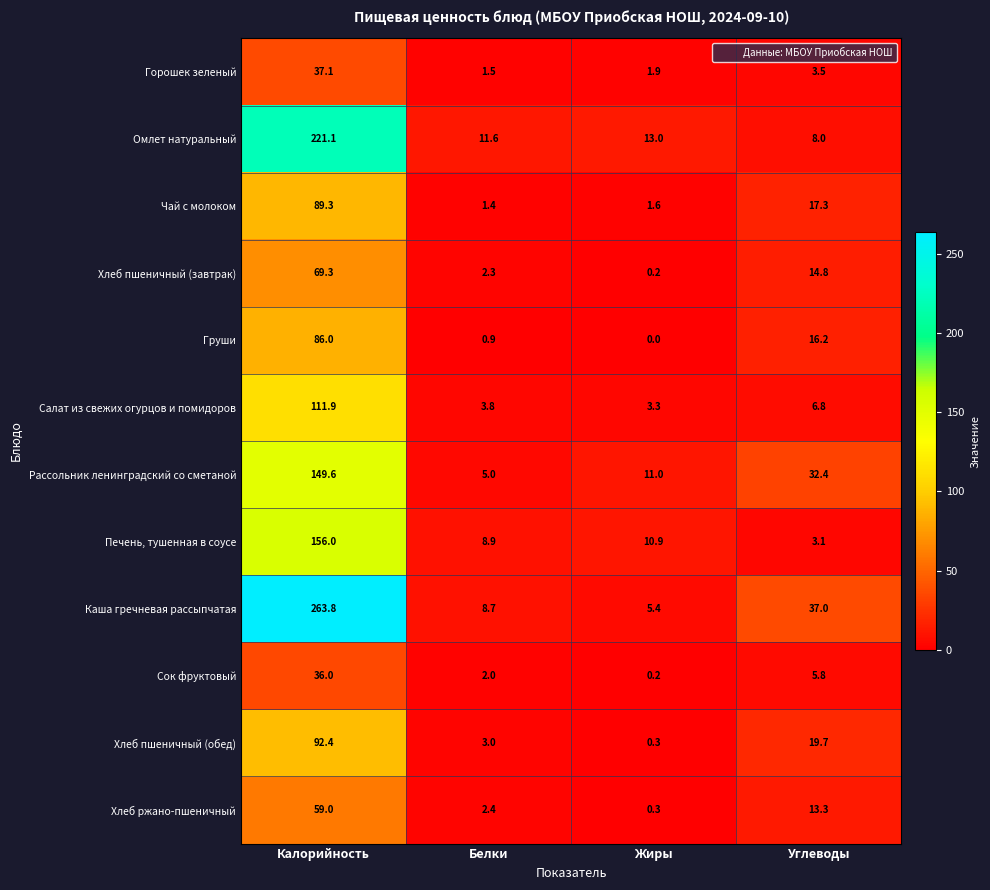

What value does the Хлеб ржано-пшеничный series have at Жиры?

0.3